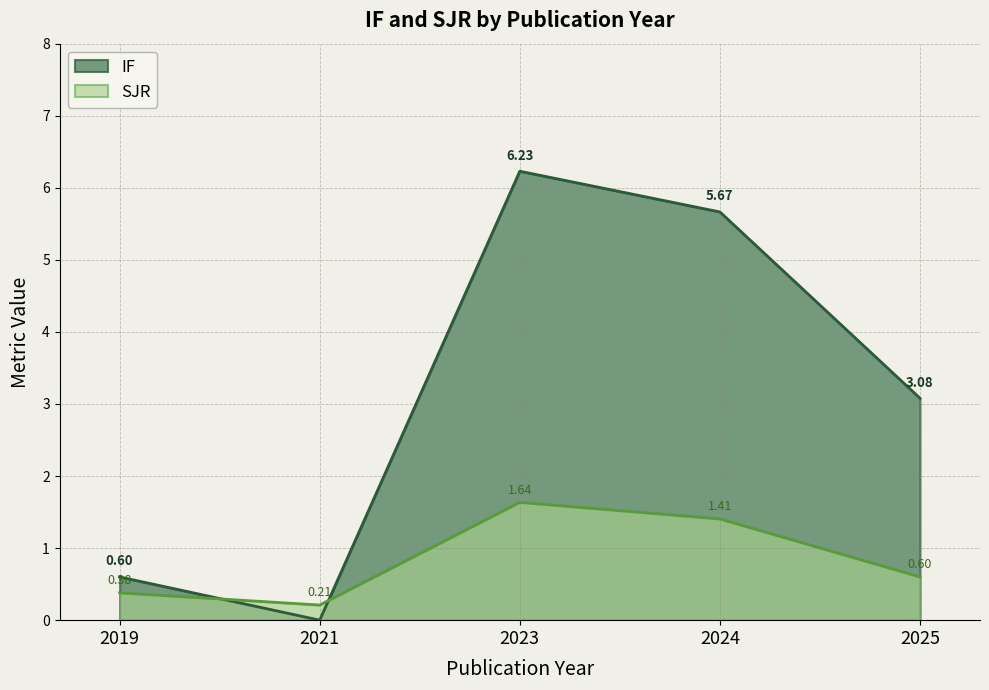

What is the sum of the SJR values at 2019 and 2021?

0.6